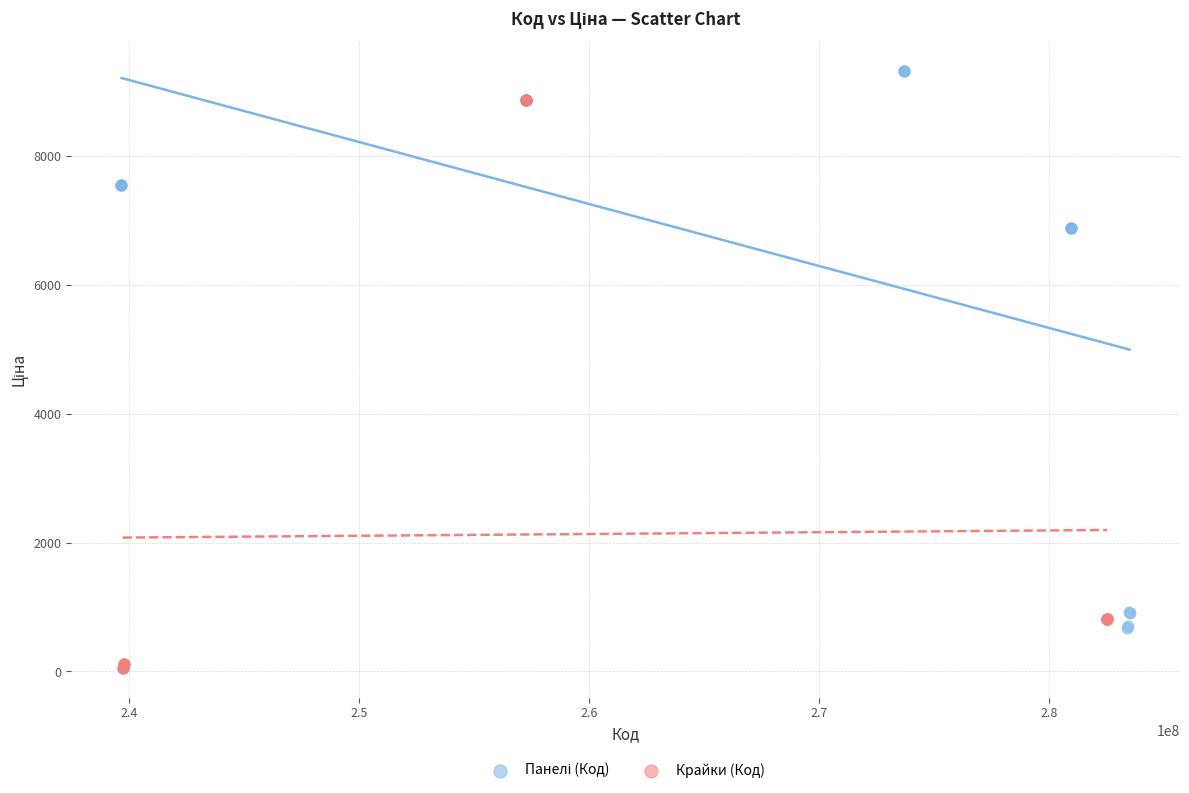

Which series contains the lowest Y value?

Крайки (Код)